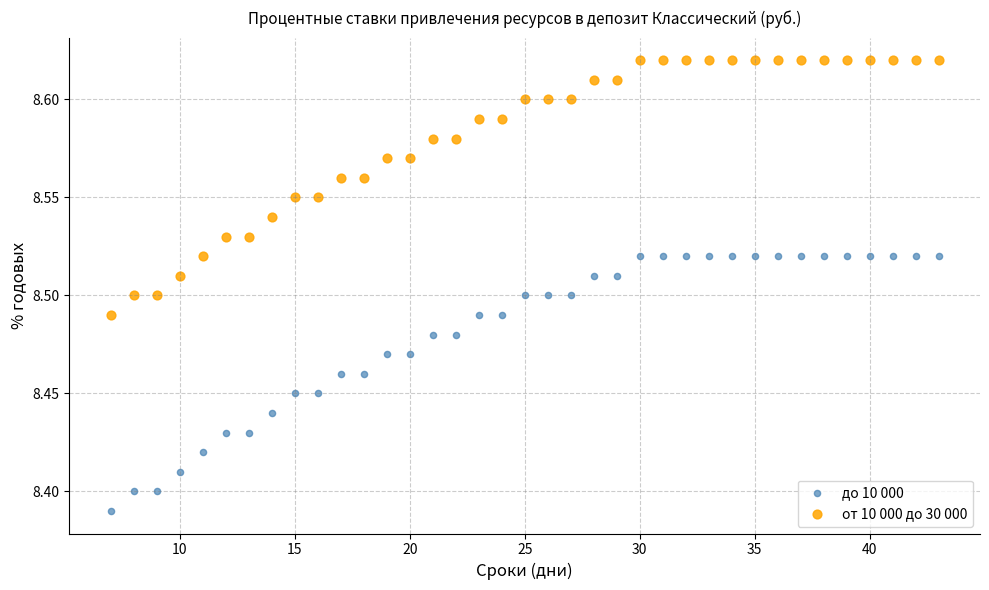

What is the X range (max minus min) for the scatter plot?

36.0